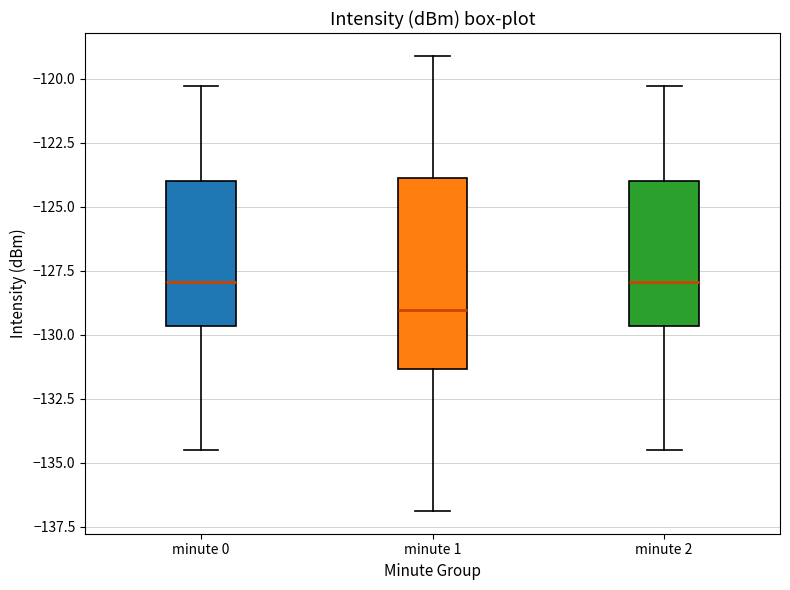

Reading left to right, read every box against the y-axis: the position of its median line, the range the box covers, and the ends of its whiskers. The values are not printed on the chart, so give them approximately, as read against the axis.

minute 0: median -128.0, box -129.5 to -124.0, whiskers -134.5 to -120.5
minute 1: median -129.0, box -131.5 to -124.0, whiskers -137.0 to -119.0
minute 2: median -128.0, box -129.5 to -124.0, whiskers -134.5 to -120.5